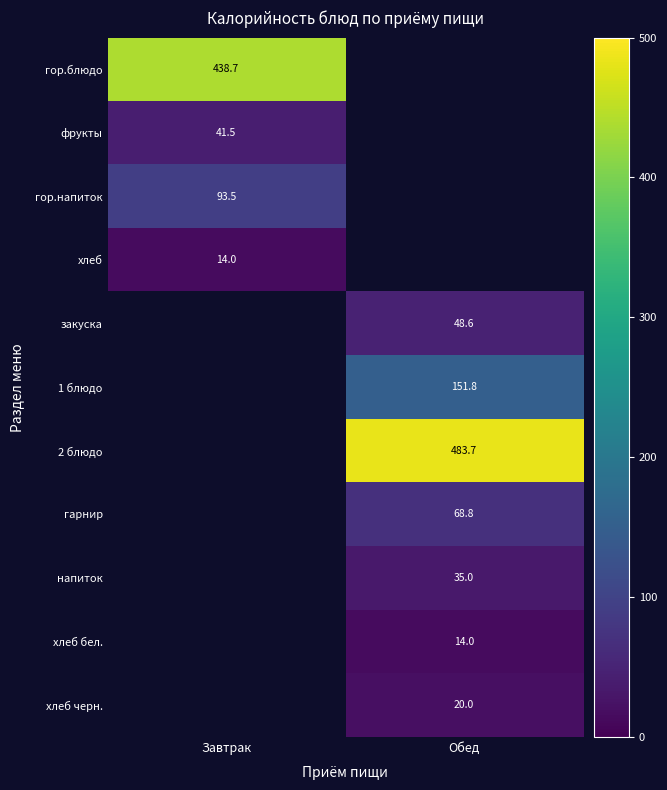

Count the number of data series in this chart.

11